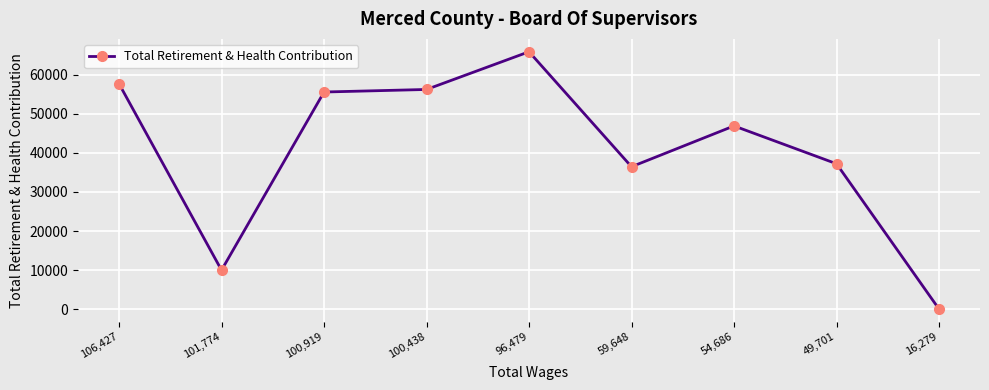

Which label corresponds to the smallest value in the chart?

16,279